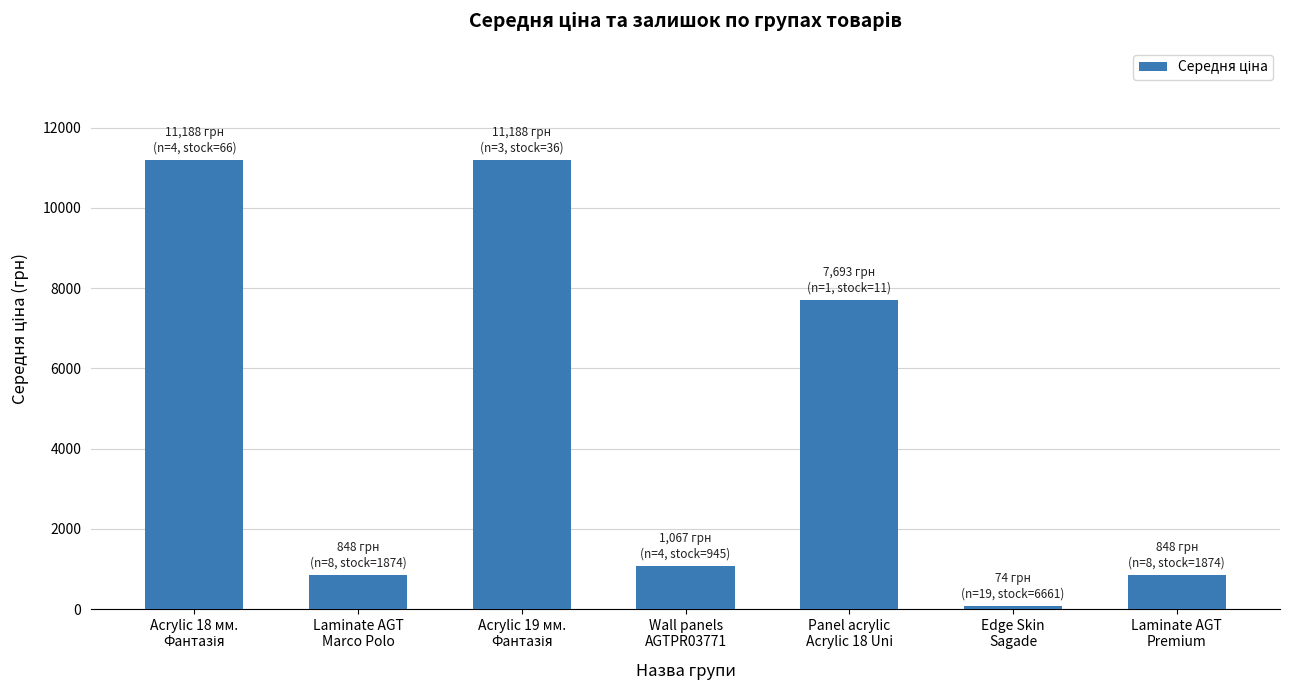

What is the sum of all values?

32907.2